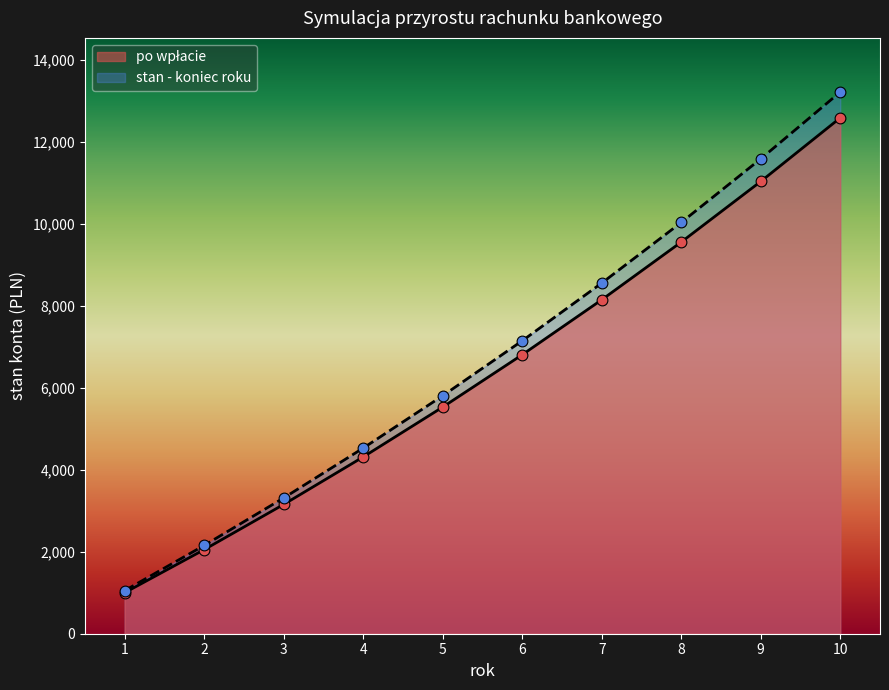

Is the value of stan - koniec roku at 10 greater than the value of po wpłacie at 1?

Yes